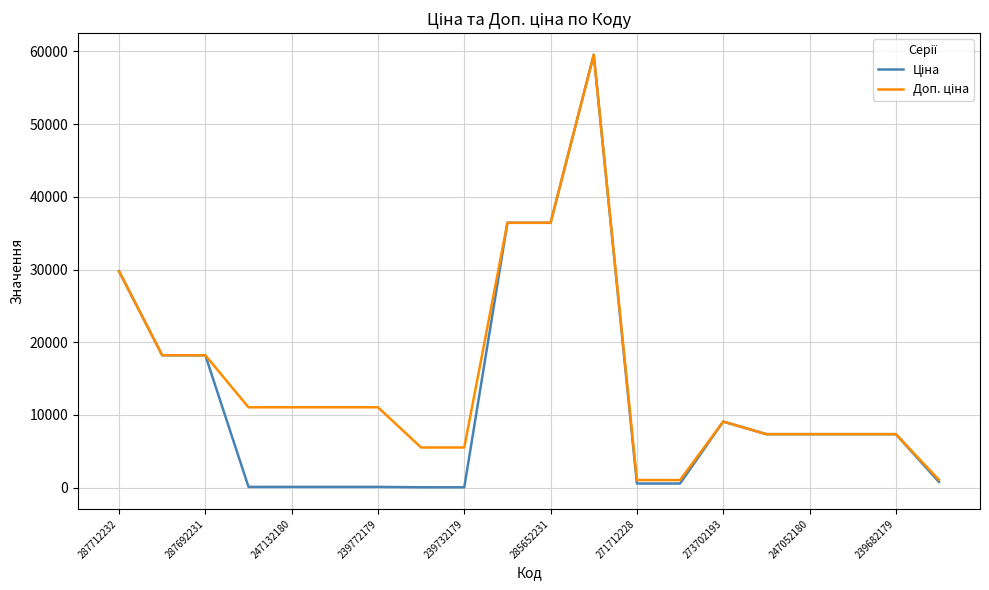

What is the greatest value displayed?

59523.0